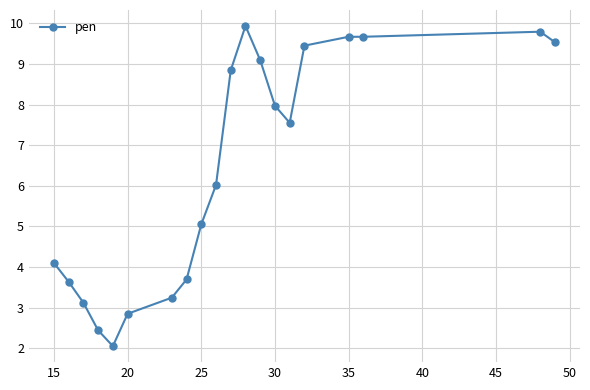

What is the greatest value displayed?

9.9